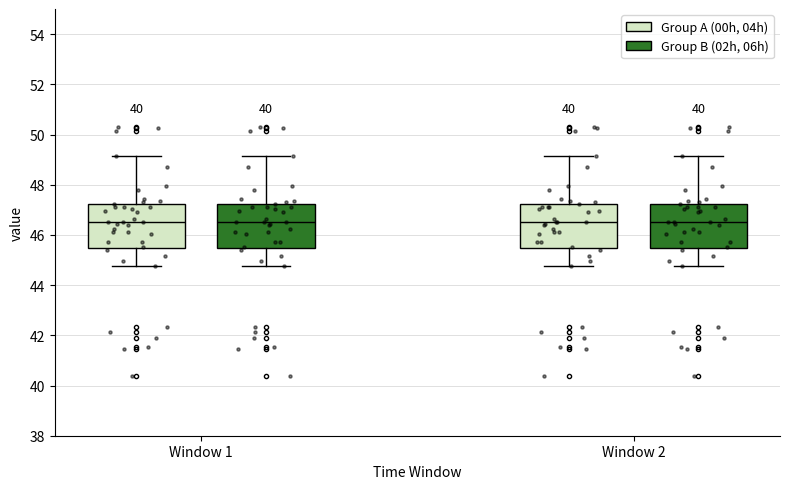

Reading left to right, read every box against the y-axis: the position of its median line, the range the box covers, and the ends of its whiskers. The values are not printed on the chart, so give them approximately, as read against the axis.

Window 1 (Group A (00h, 04h)): median 46.6, box 45.4 to 47.2, whiskers 44.8 to 49.2
Window 1 (Group B (02h, 06h)): median 46.6, box 45.4 to 47.2, whiskers 44.8 to 49.2
Window 2 (Group A (00h, 04h)): median 46.6, box 45.4 to 47.2, whiskers 44.8 to 49.2
Window 2 (Group B (02h, 06h)): median 46.6, box 45.4 to 47.2, whiskers 44.8 to 49.2